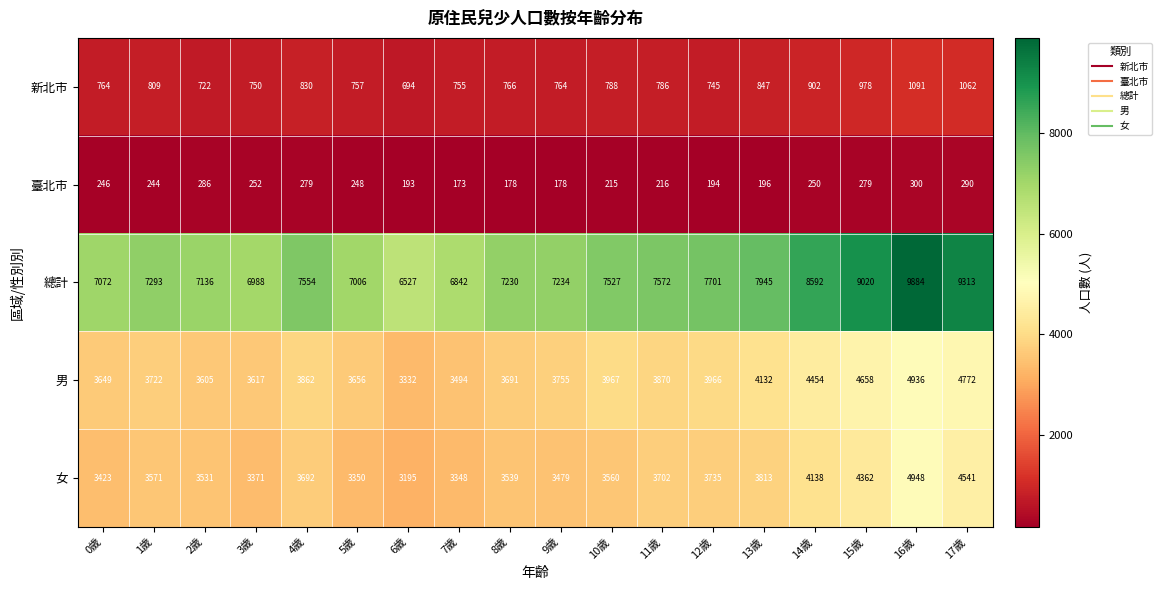

What is the difference between the maximum and minimum values in the 男 series?

1604